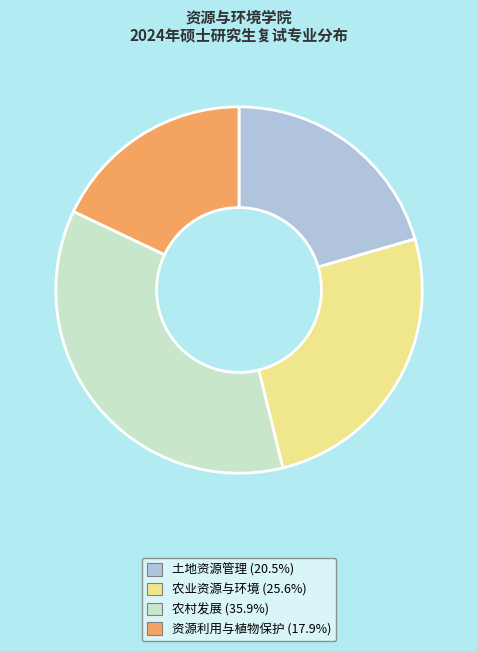

Do 土地资源管理 (20.5%) and 农业资源与环境 (25.6%) together represent more than half of the pie?

No